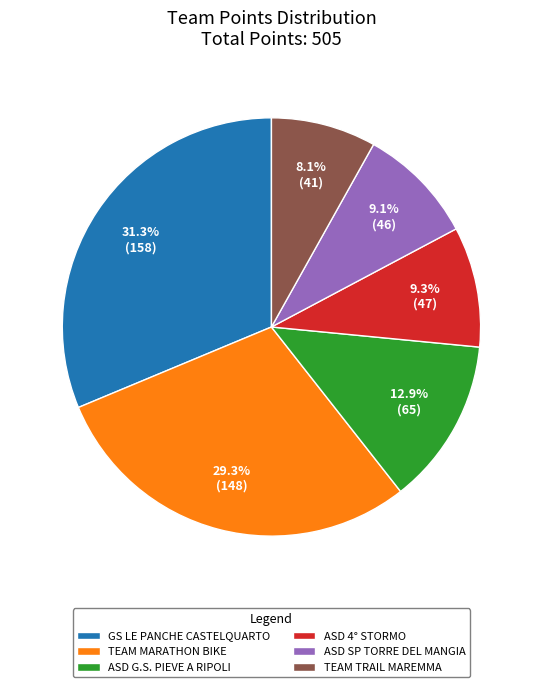

Does TEAM MARATHON BIKE represent more than half of the total?

No